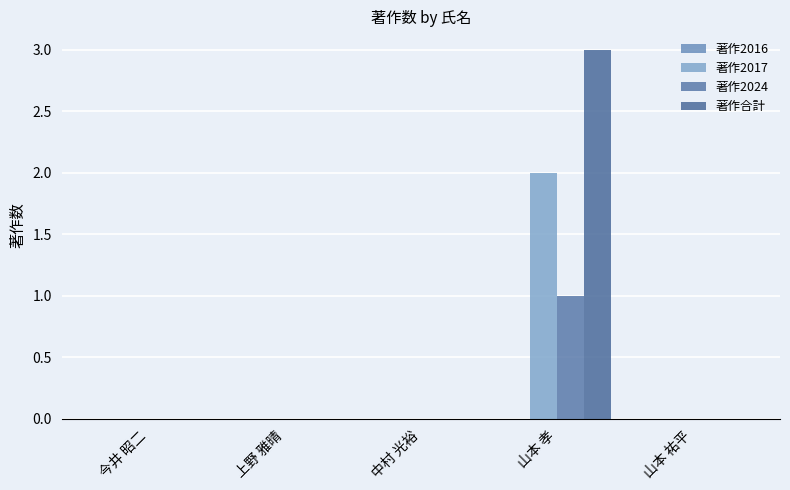

What is the spread (max minus min) of values at 山本 孝?

2